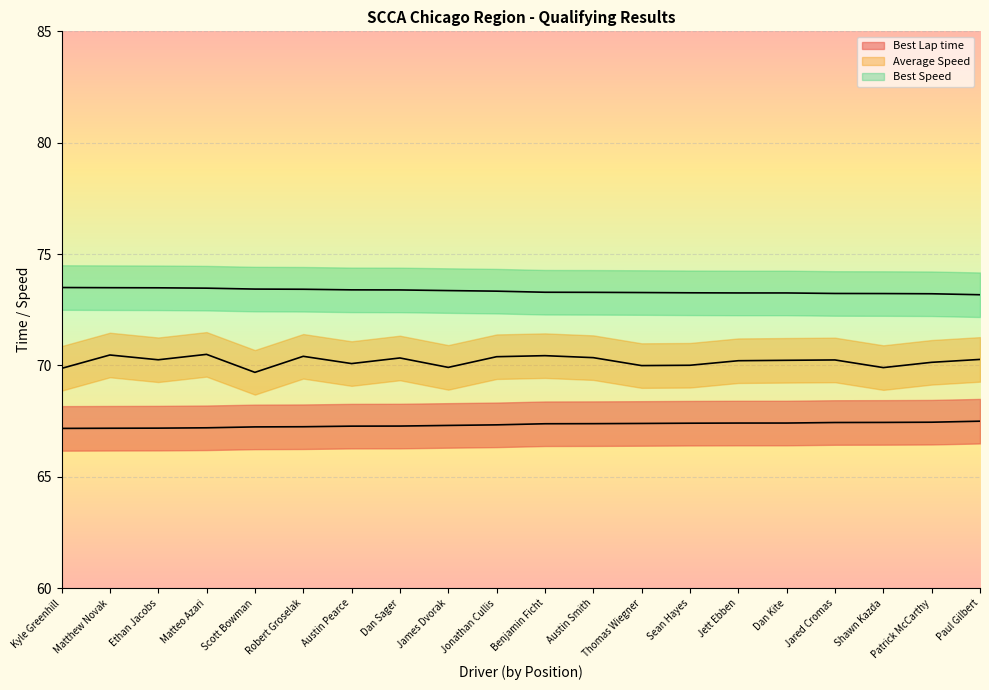

At how many categories does at least one series exceed 70?

20